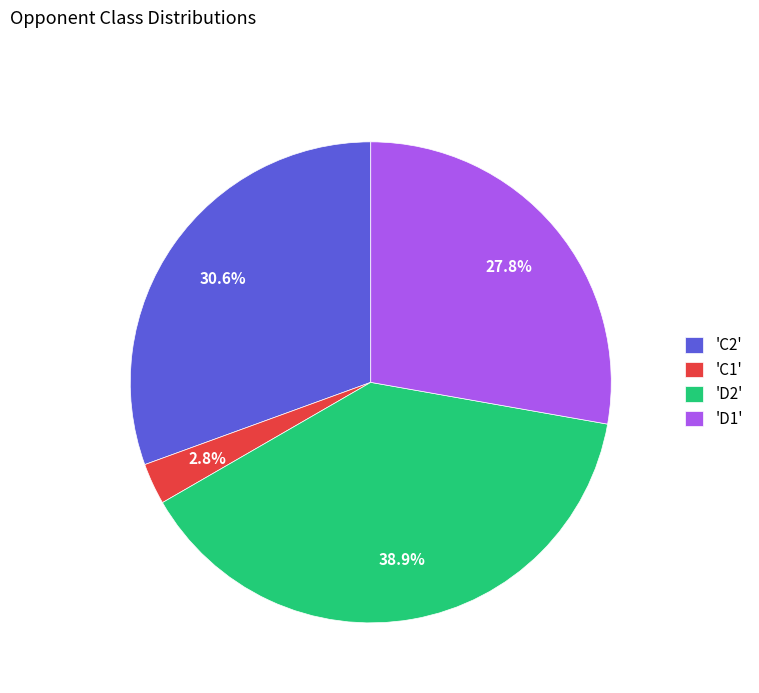

Is there a majority slice in this chart?

No